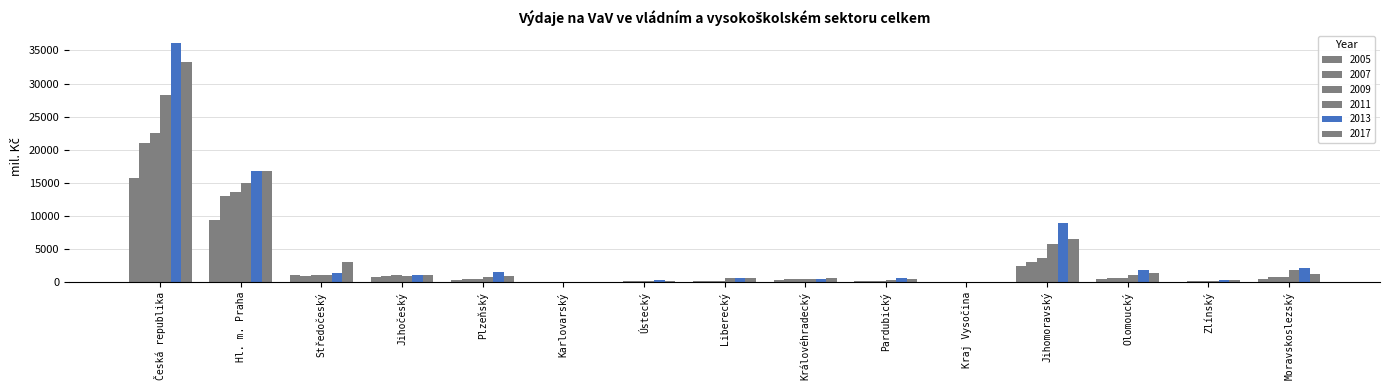

How many data points in 2005 are above 353?

8